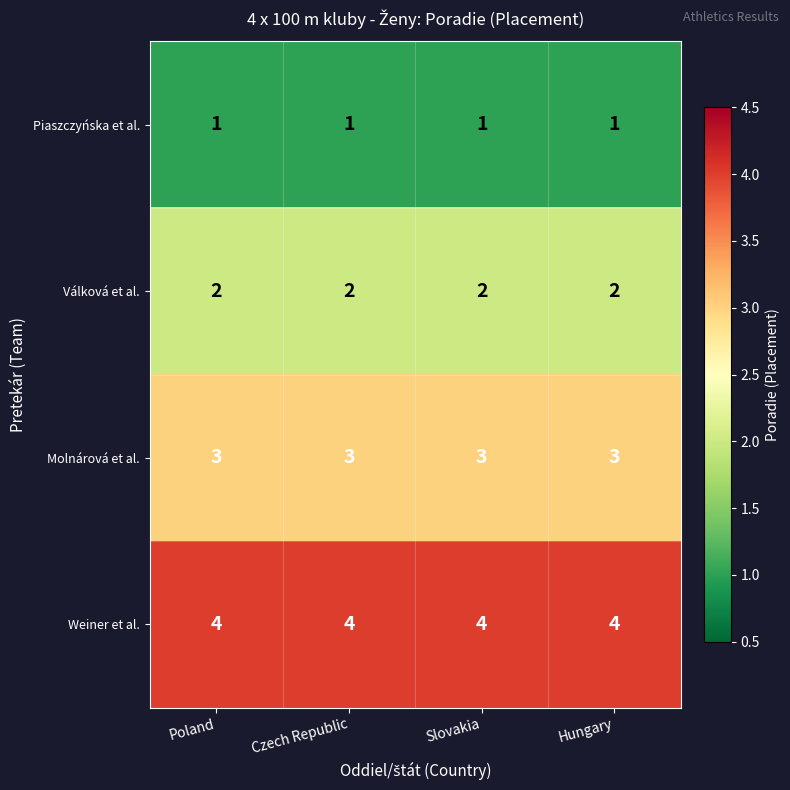

What is the total value across all series at Hungary?

10